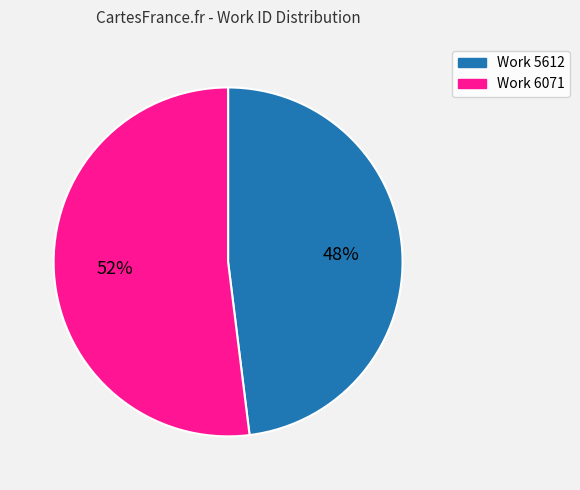

Is it true that Work 5612 is 40% of the pie?

False